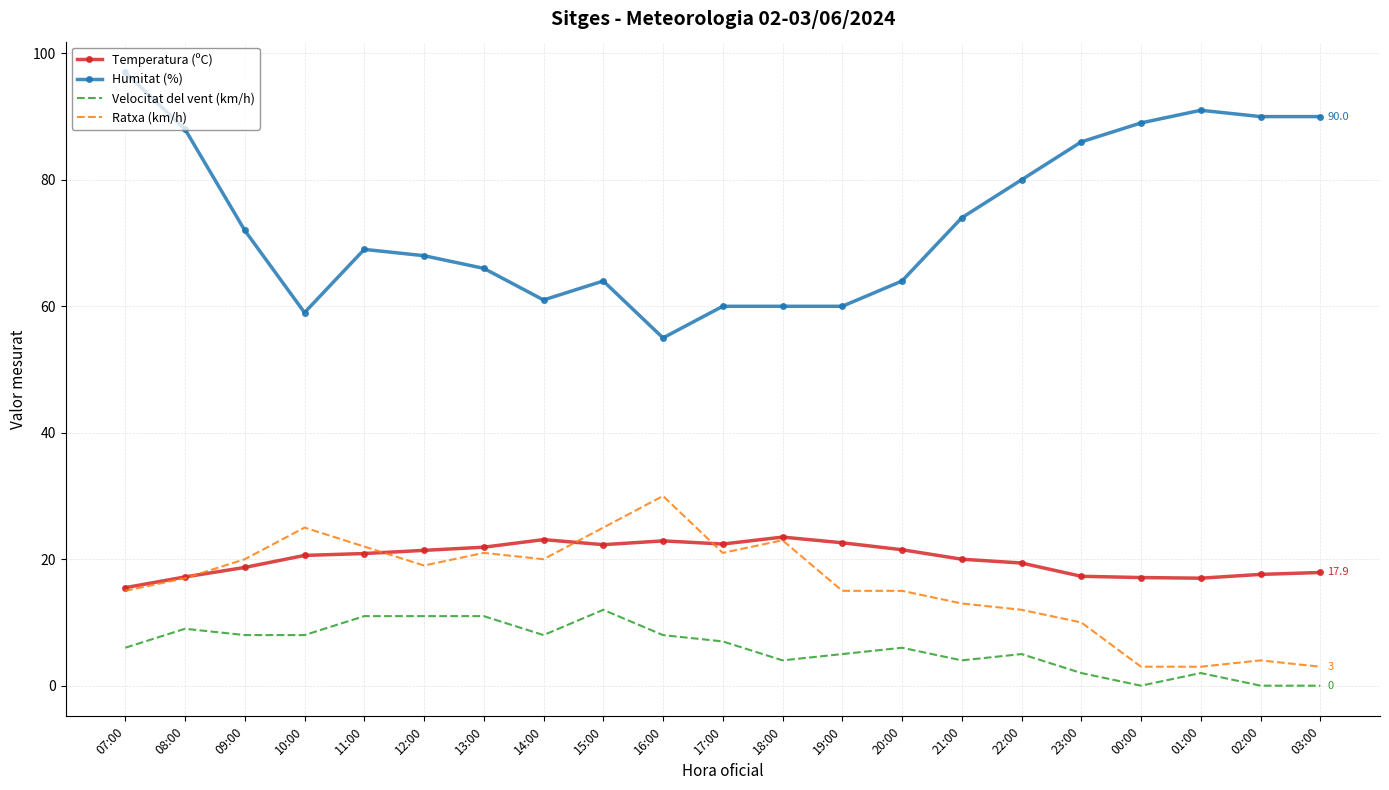

What is the greatest value displayed?

97.0